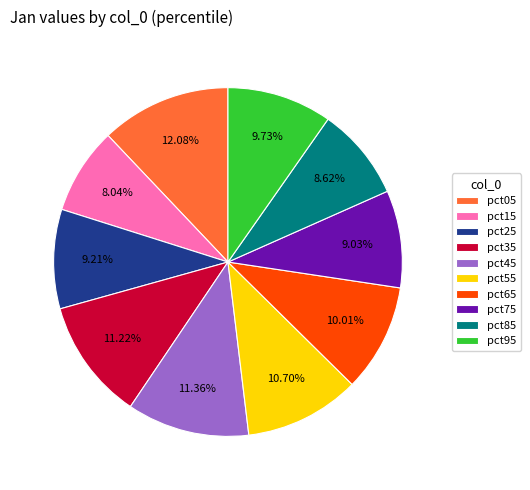

To the nearest percent, what portion does pct05 represent?

12%